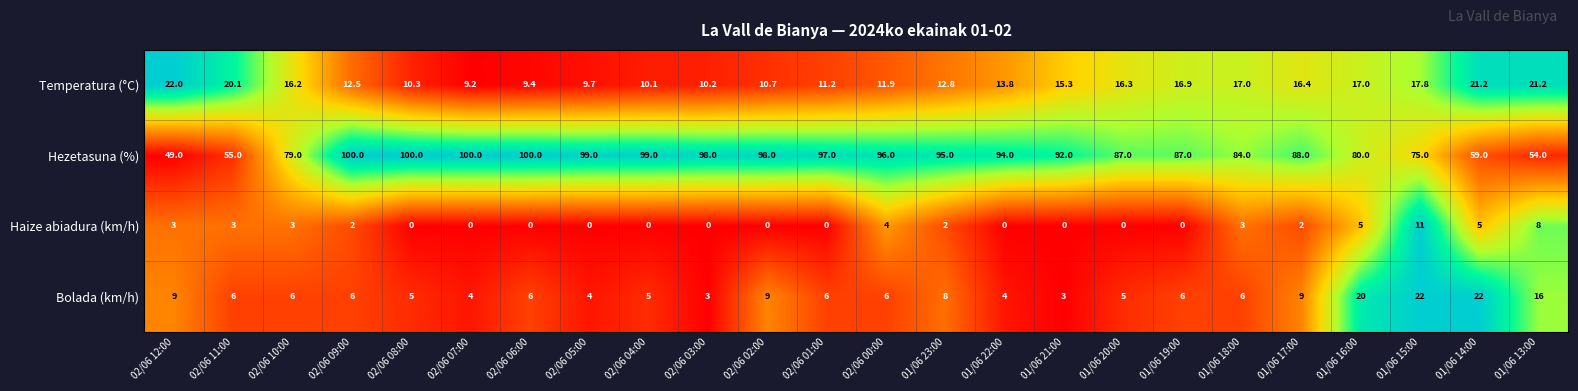

What is the difference between the Haize abiadura (km/h) values at 01/06 23:00 and 02/06 05:00?

2.0